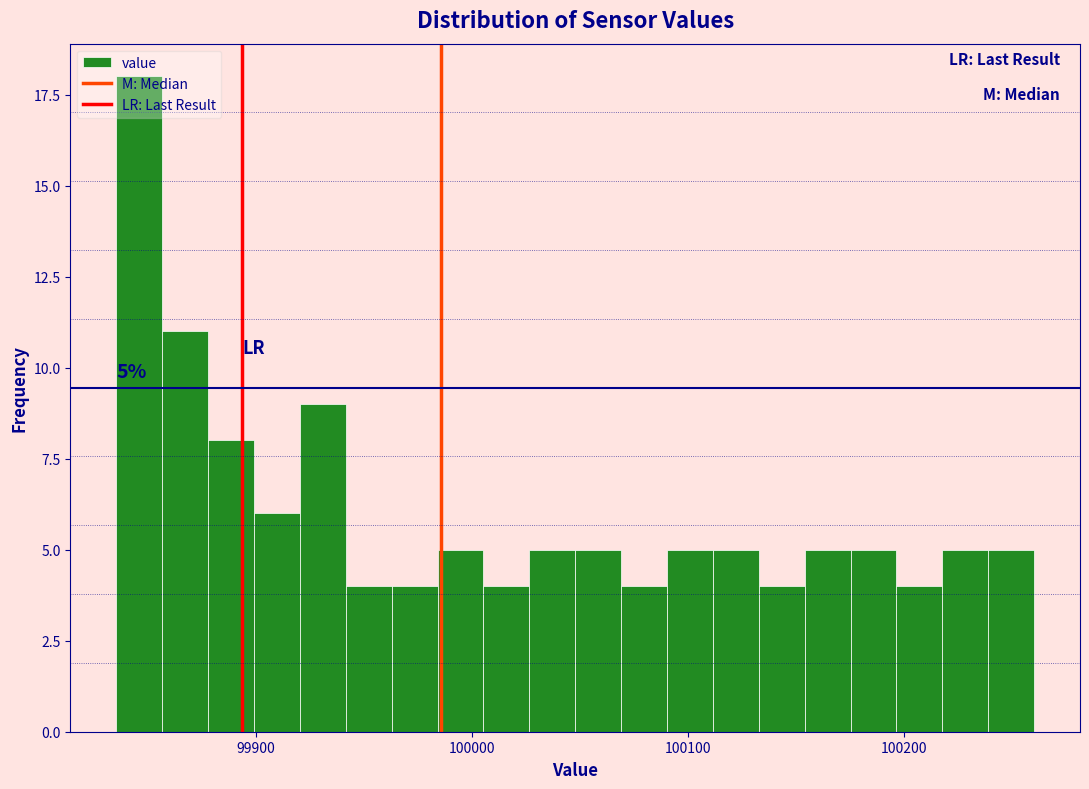

Read against the x-axis, roughly where is the centre of the tallest bar?

99850